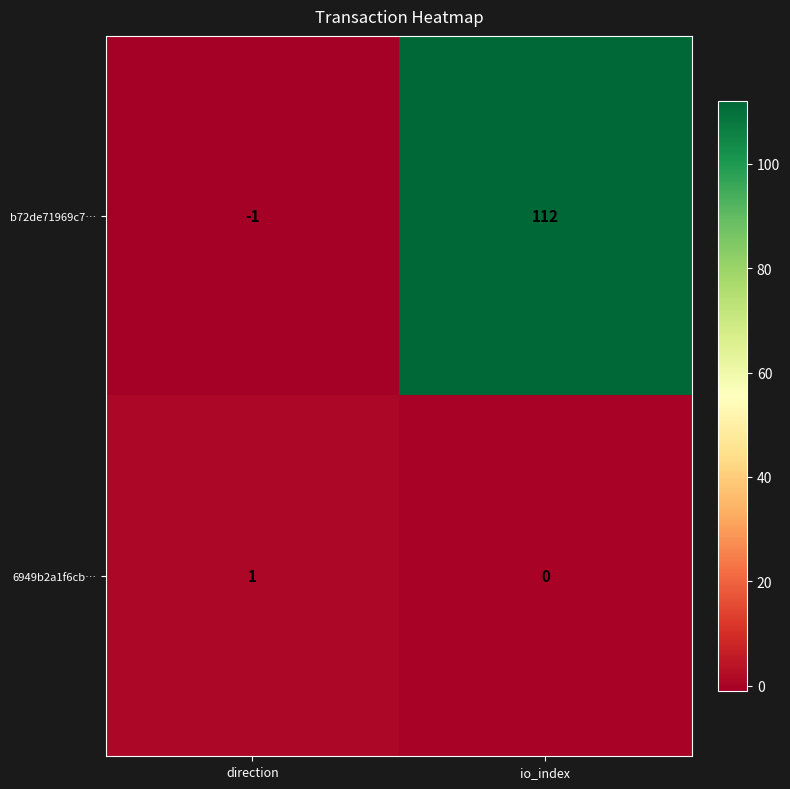

What is the difference between the highest and lowest values at io_index?

112